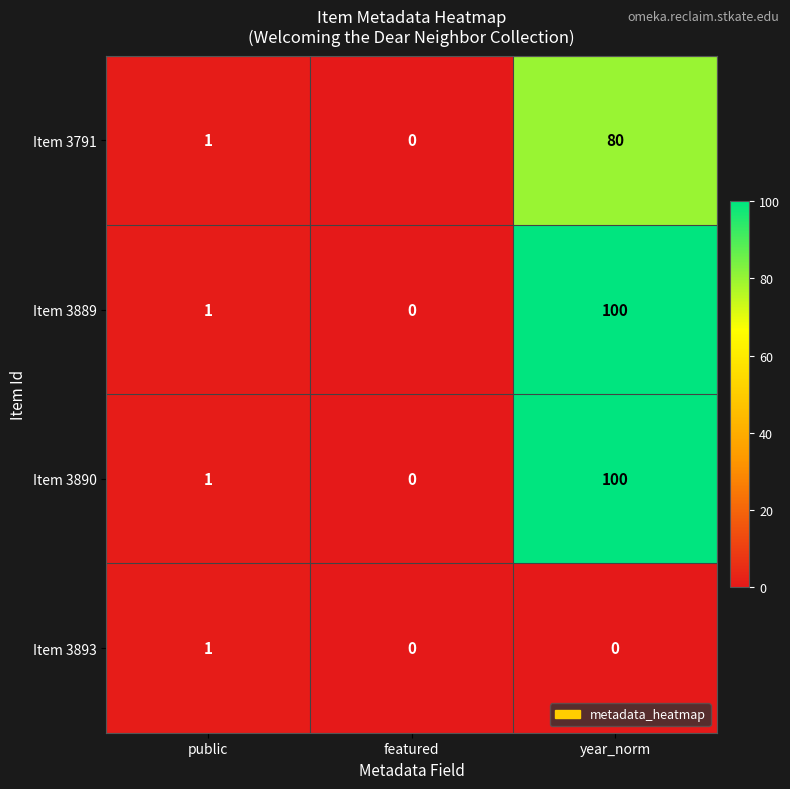

Which label corresponds to the largest value in the chart?

year_norm